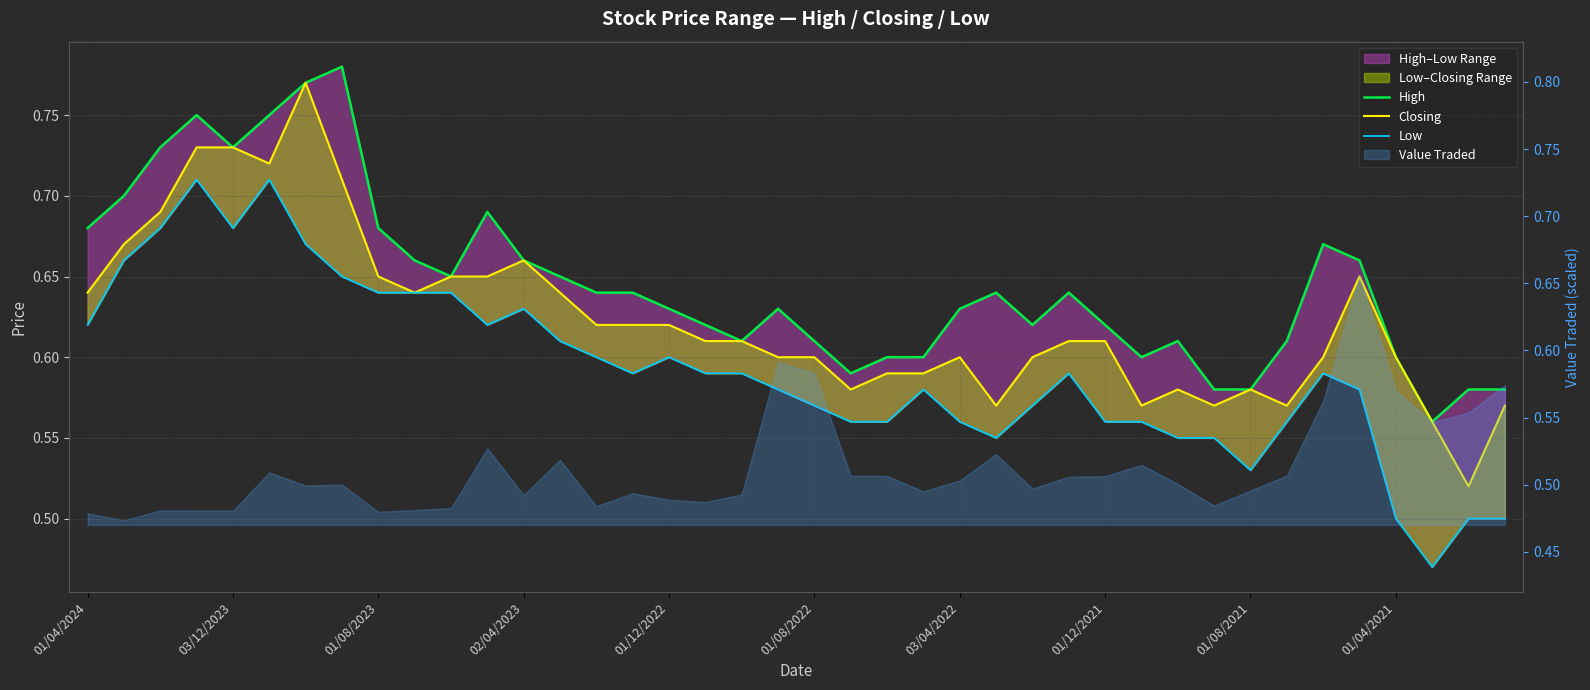

Does the chart have visible grid lines?

Yes